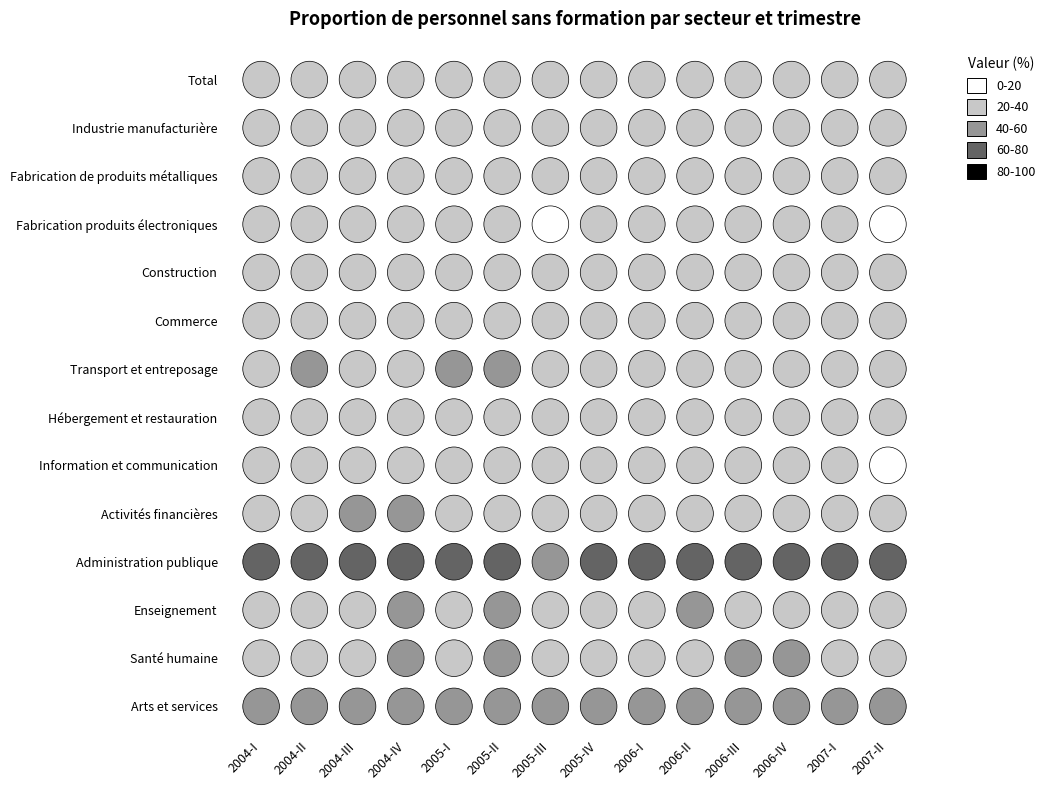

Which series has the largest range (max minus min)?

Enseignement